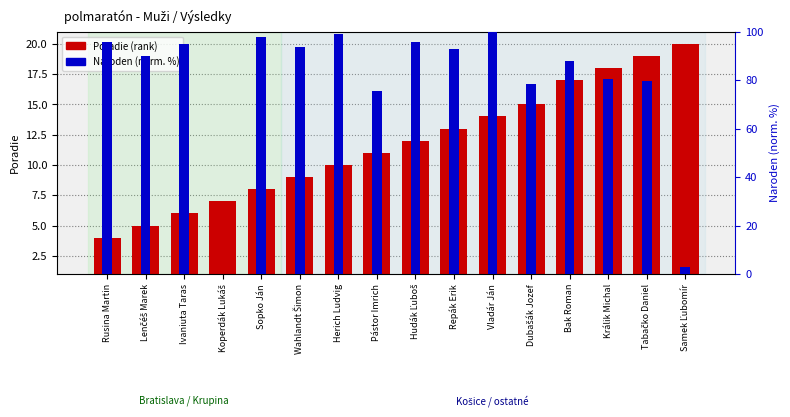

Which category has the highest value across all series?

Vladár Ján